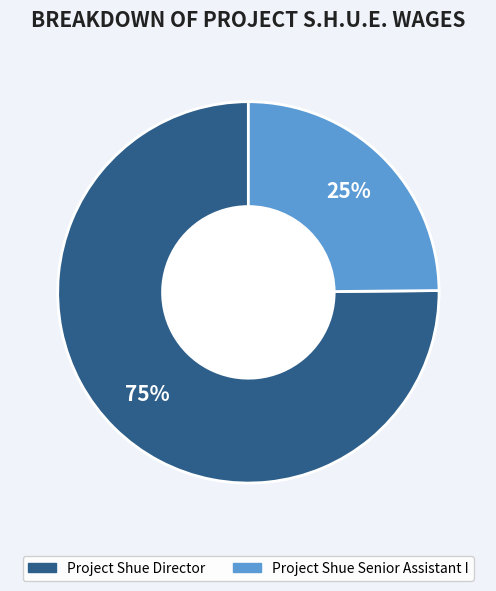

Approximately how many times larger is the value at Project Shue Director compared to Project Shue Senior Assistant I?

3.0